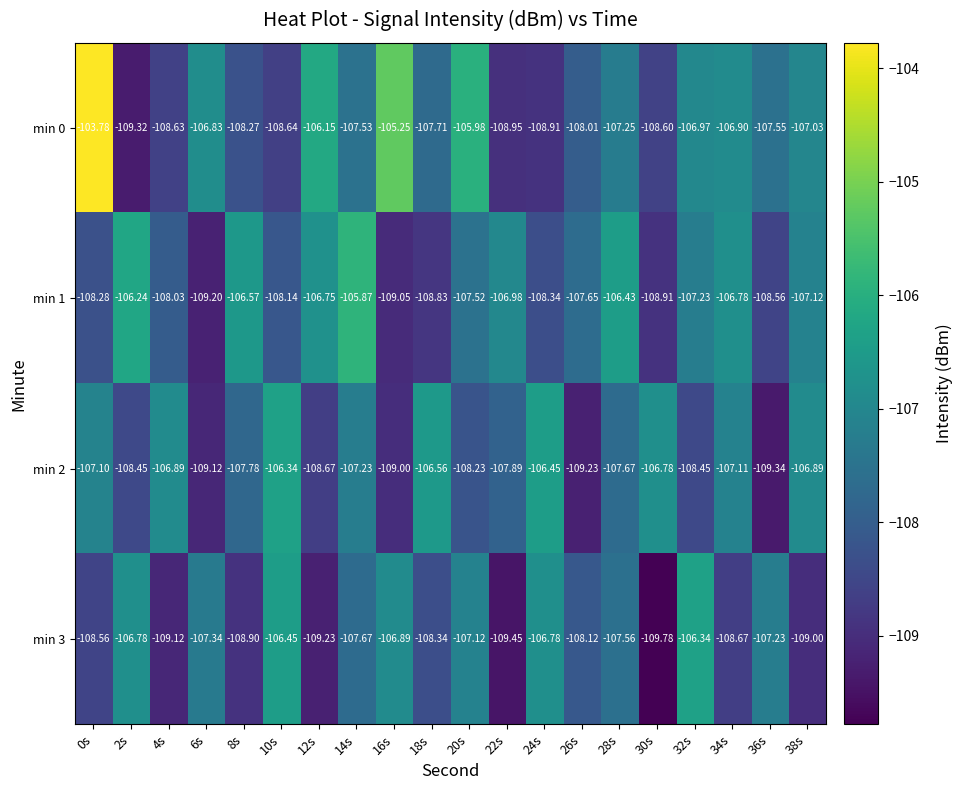

Is the value of min 2 at 16s greater than the value of min 3 at 2s?

No